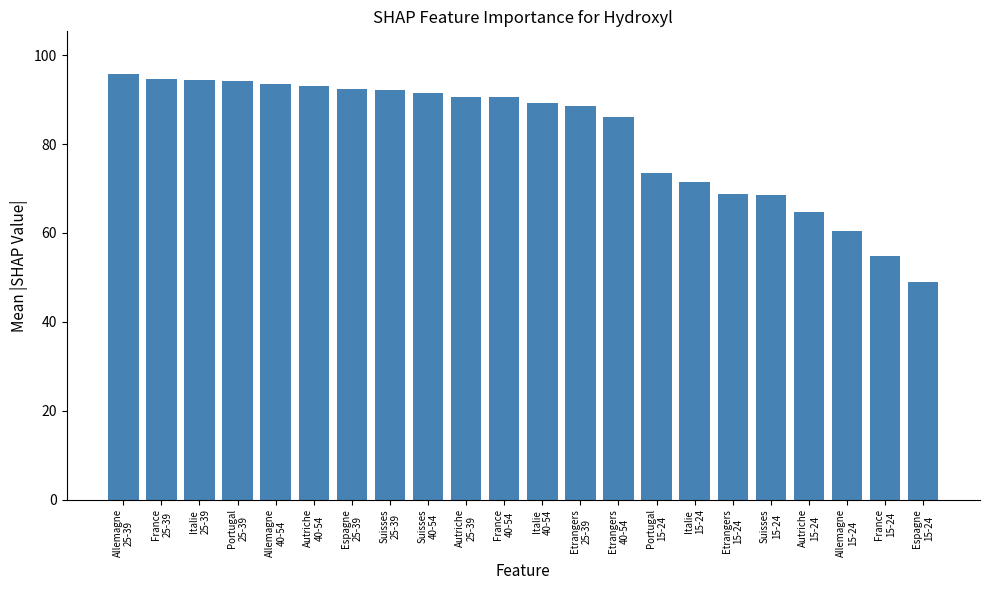

How many categories are shown in the chart?

22